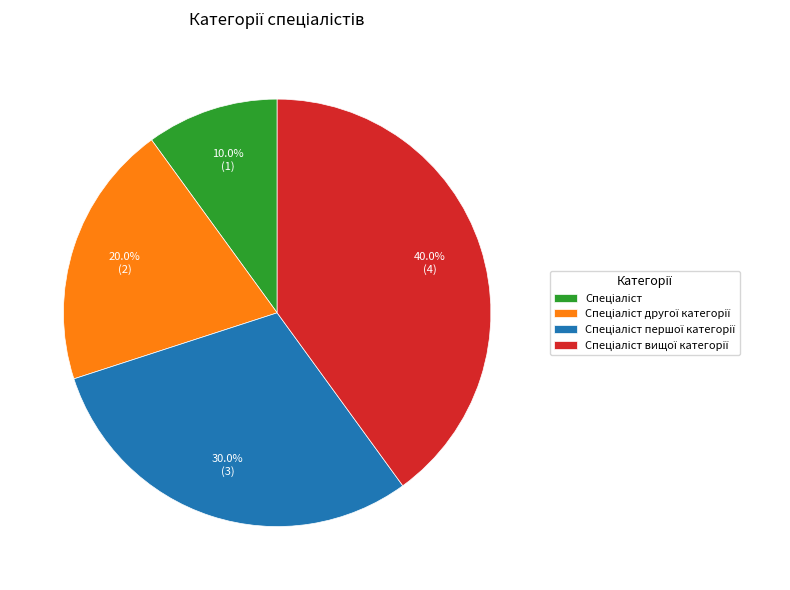

Is there any slice that represents more than half of the pie?

No